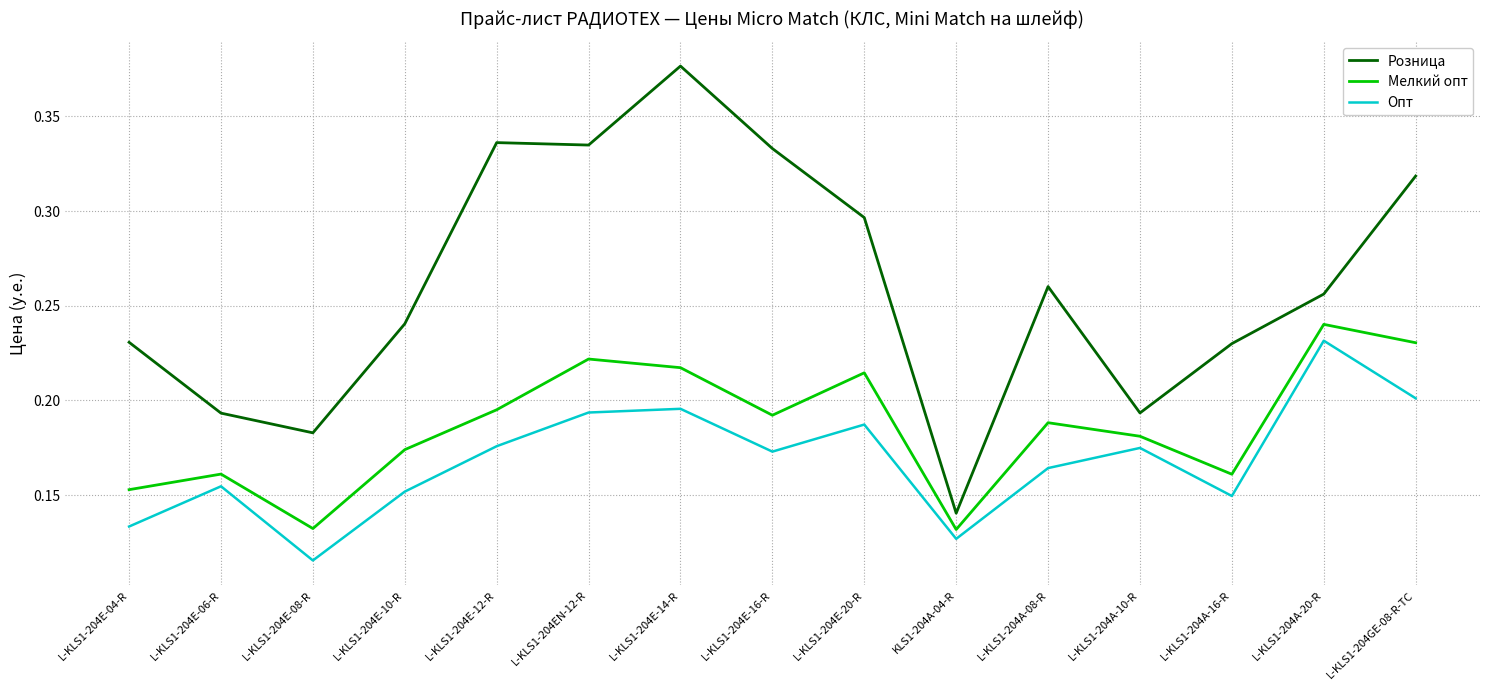

Is it true that Розница equals 0.3 at L-KLS1-204A-10-R?

False